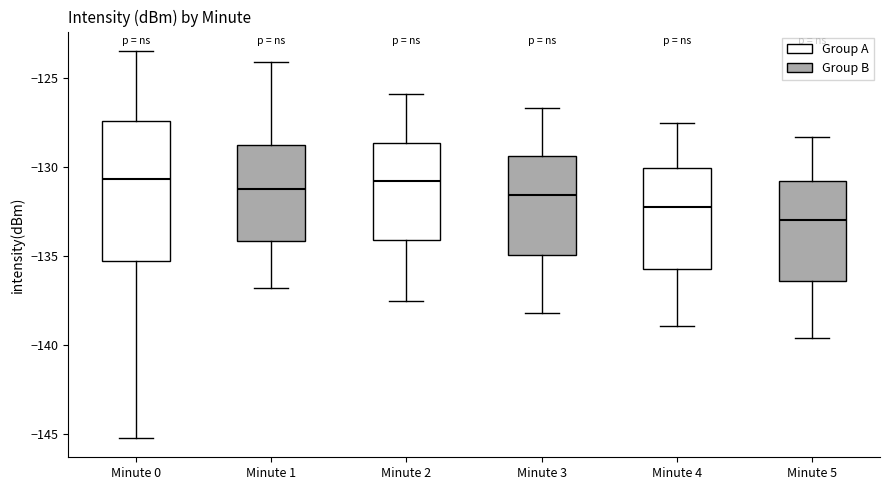

Reading left to right, read every box against the y-axis: the position of its median line, the range the box covers, and the ends of its whiskers. The values are not printed on the chart, so give them approximately, as read against the axis.

Minute 0: median -130.5, box -135.5 to -127.5, whiskers -145.0 to -123.5
Minute 1: median -131.0, box -134.0 to -128.5, whiskers -137.0 to -124.0
Minute 2: median -131.0, box -134.0 to -128.5, whiskers -137.5 to -126.0
Minute 3: median -131.5, box -135.0 to -129.5, whiskers -138.0 to -126.5
Minute 4: median -132.0, box -135.5 to -130.0, whiskers -139.0 to -127.5
Minute 5: median -133.0, box -136.5 to -130.5, whiskers -139.5 to -128.5